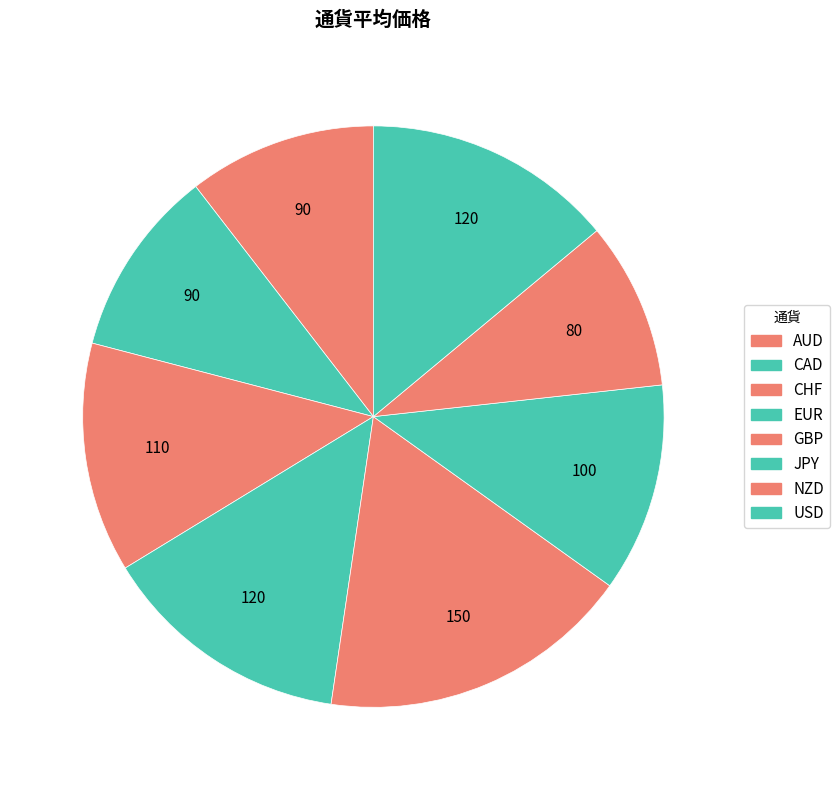

Does CHF account for over 50% of the chart?

No